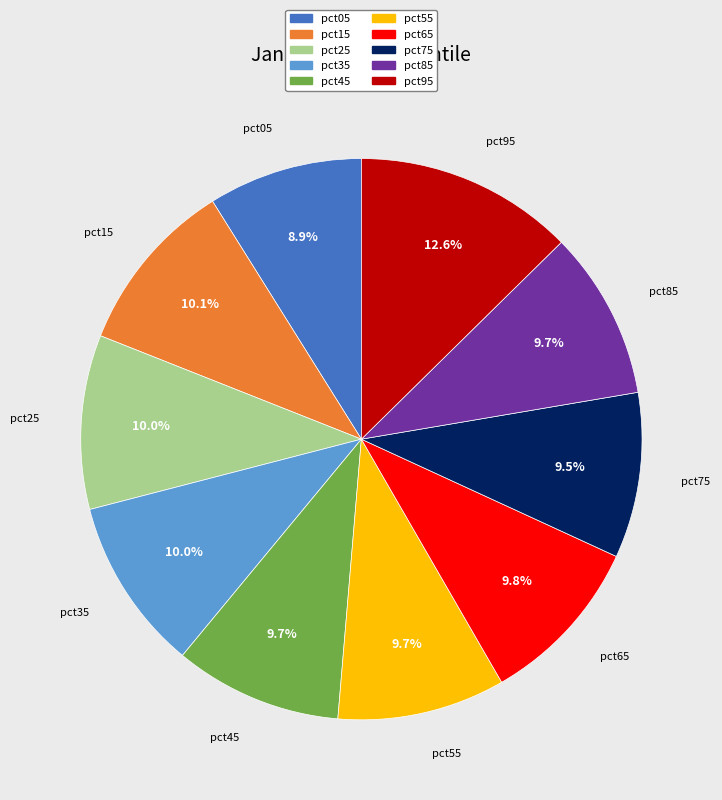

Is it true that pct85 is 1% of the pie?

False